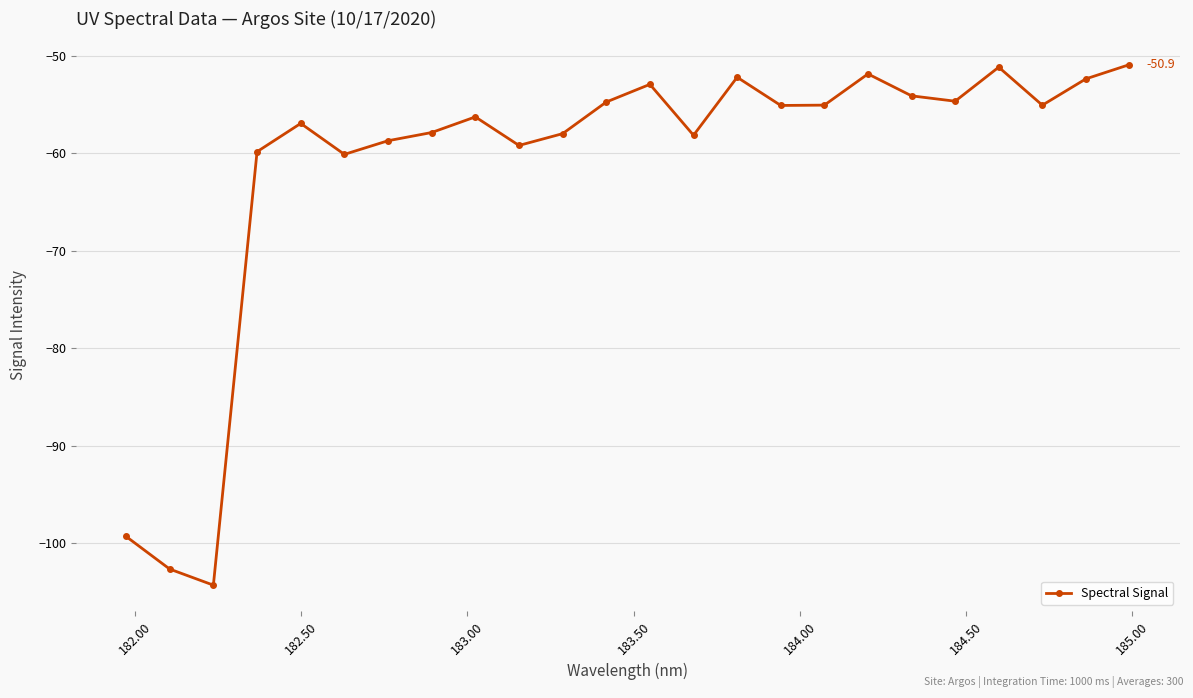

What is the value of the 8th point from the left?

-57.8